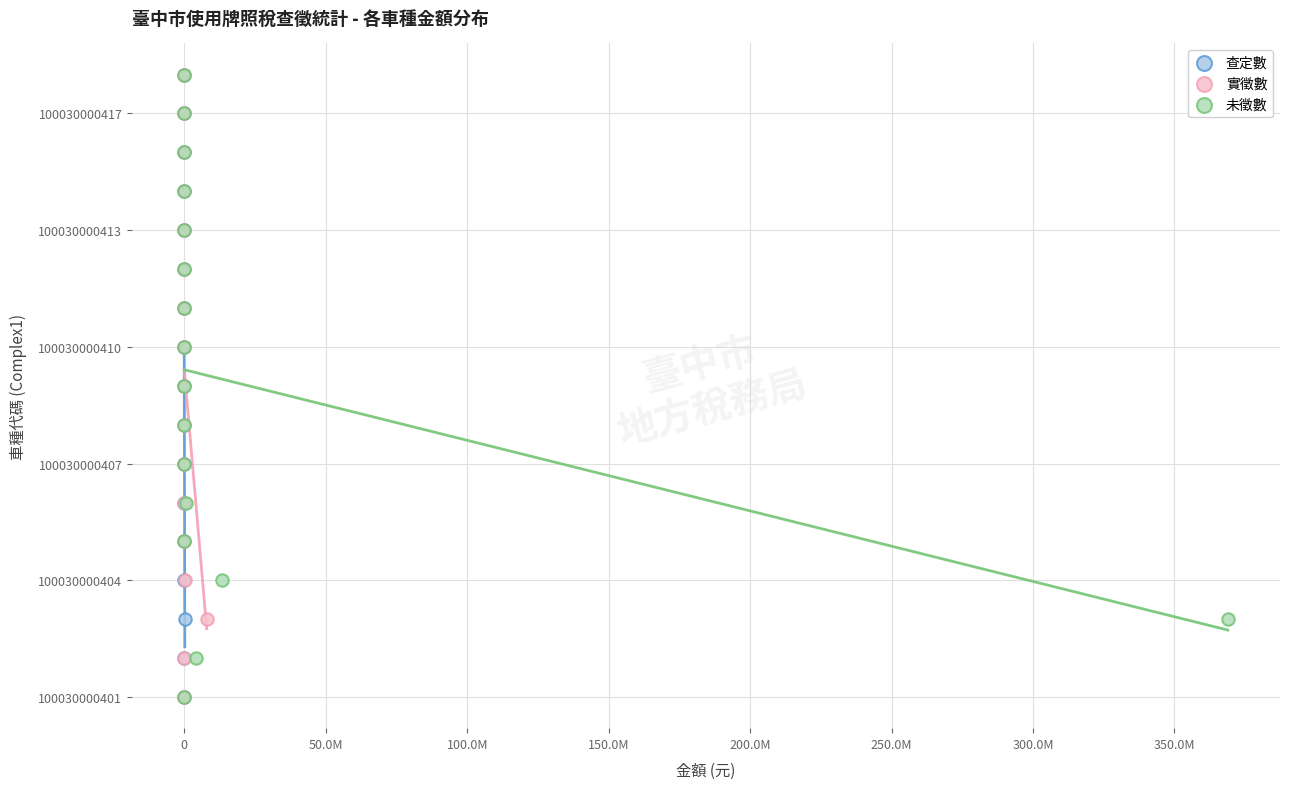

What are all the series names shown in the legend?

查定數, 實徵數, 未徵數